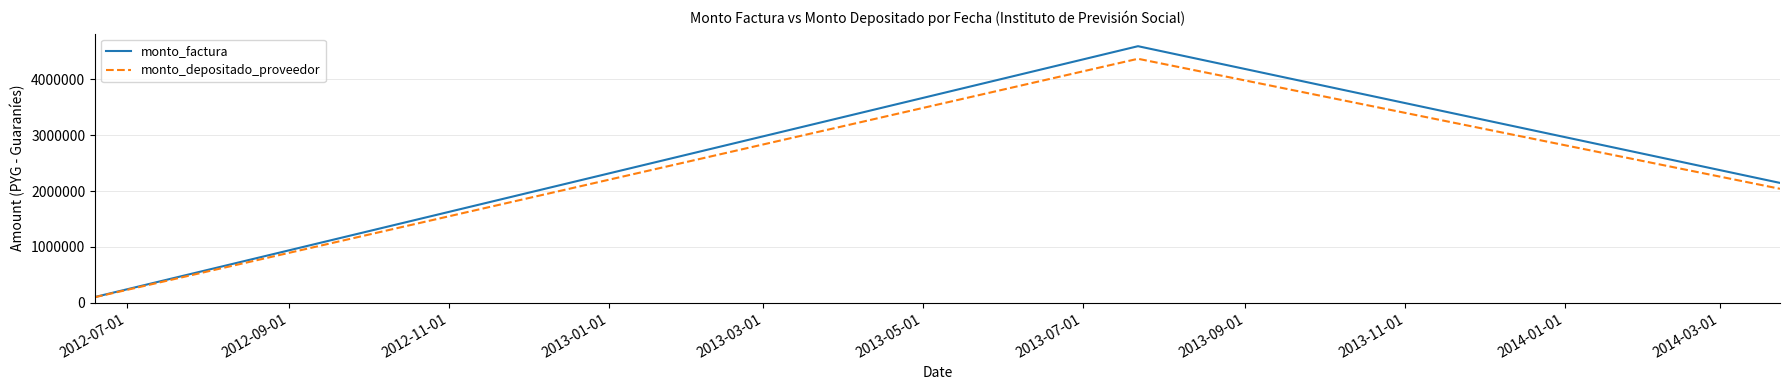

List the series in order of their peak value, highest first.

monto_factura, monto_depositado_proveedor